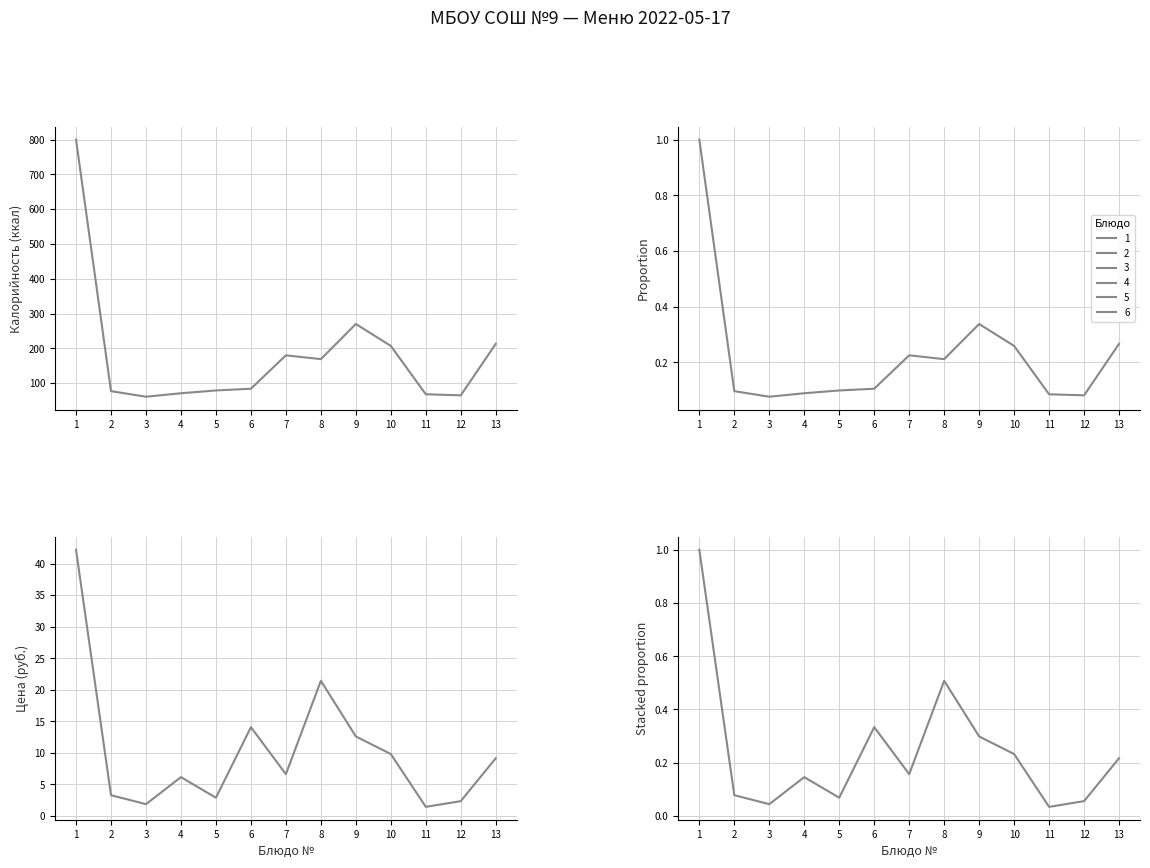

What is the average value of the Цена (руб.) series?

10.3